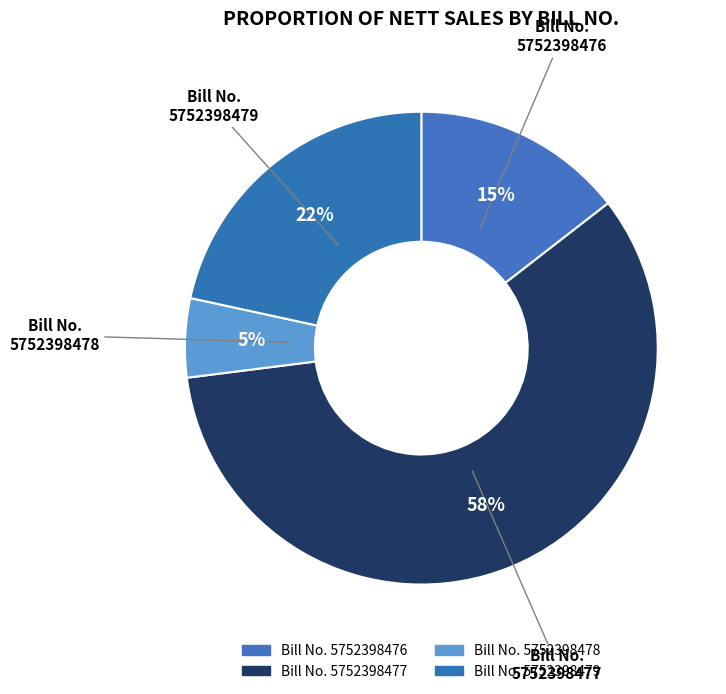

Rank the categories by value from highest to lowest.

5752398477, 5752398479, 5752398476, 5752398478